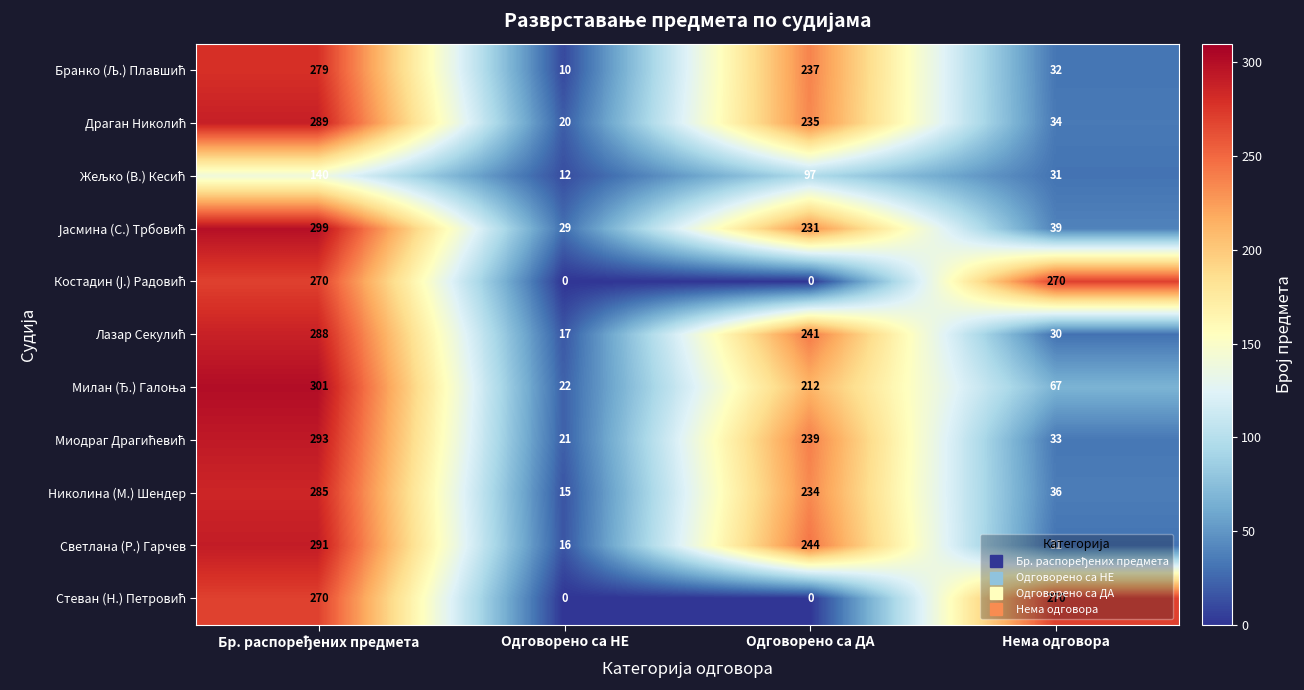

How many categories are shown in the chart?

4